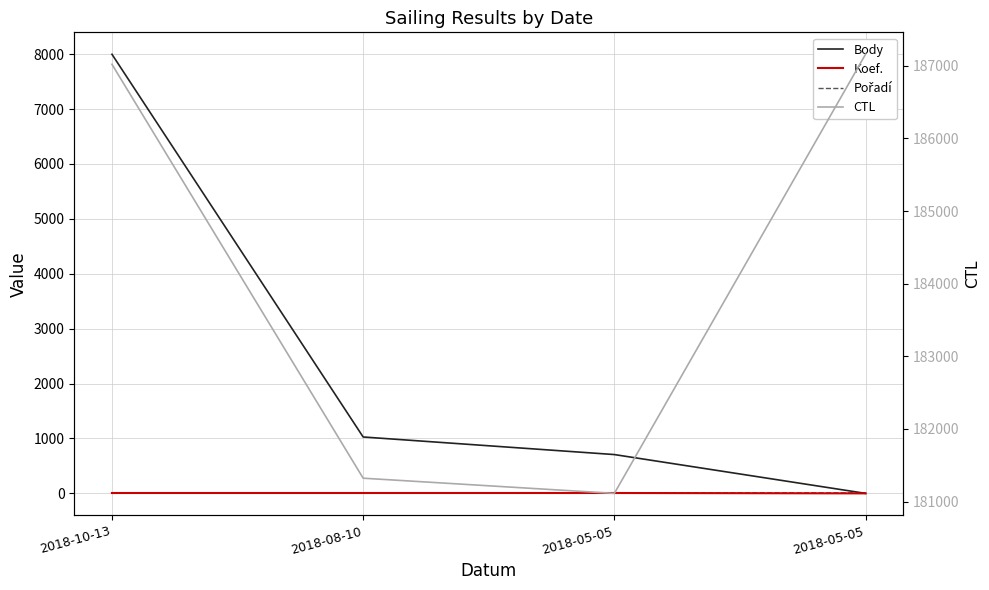

Reading left to right, list all the values displayed in this chart.

Body: 2018-10-13=7997	2018-08-10=1027	2018-05-05=707	2018-05-05=0
Koef.: 2018-10-13=7	2018-08-10=7	2018-05-05=7	2018-05-05=0
Pořadí: 2018-10-13=1	2018-08-10=9	2018-05-05=9	2018-05-05=9
CTL: 2018-10-13=187021	2018-08-10=181321	2018-05-05=181112	2018-05-05=187159